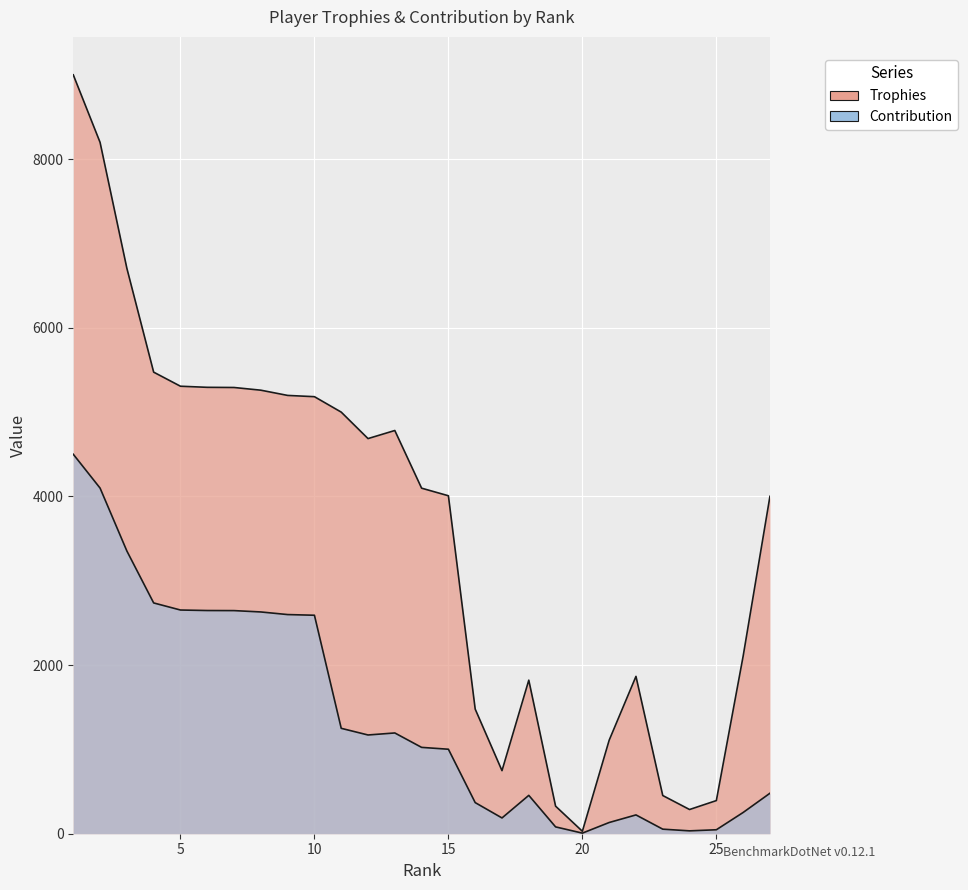

Reading right to left, extract all data points from this chart.

Trophies: 4001	2106	393	287	453	1866	1109	29	327	1821	748	1478	4008	4098	4782	4686	5000	5183	5198	5260	5292	5294	5307	5474	6706	8199	9000
Contribution: 480	252	47	34	54	223	133	7	81	455	187	369	1002	1024	1195	1171	1250	2591	2599	2630	2646	2647	2653	2737	3353	4099	4500